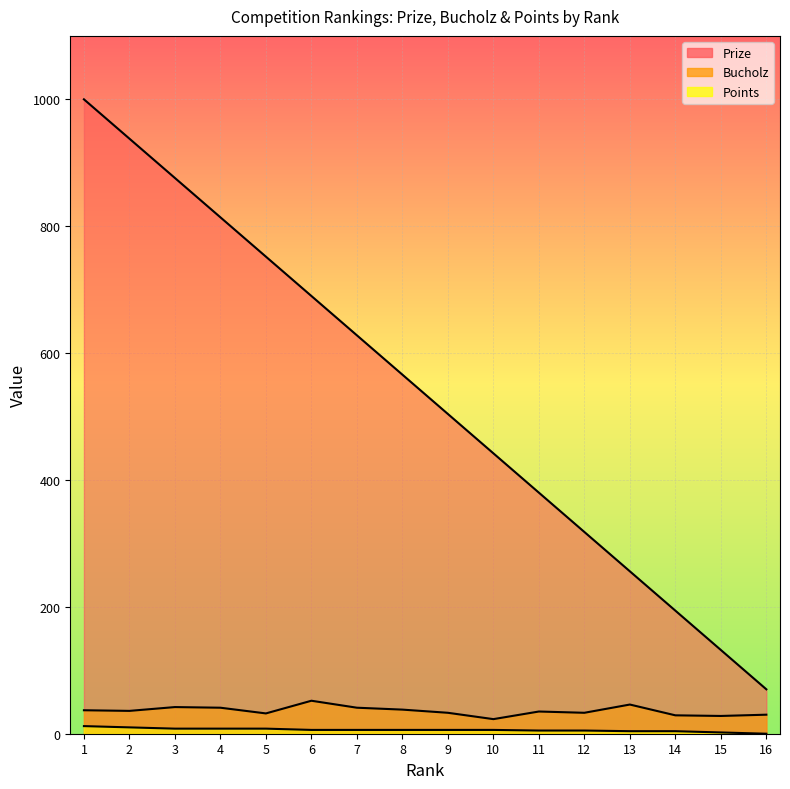

What is the sum of all Bucholz values?

576